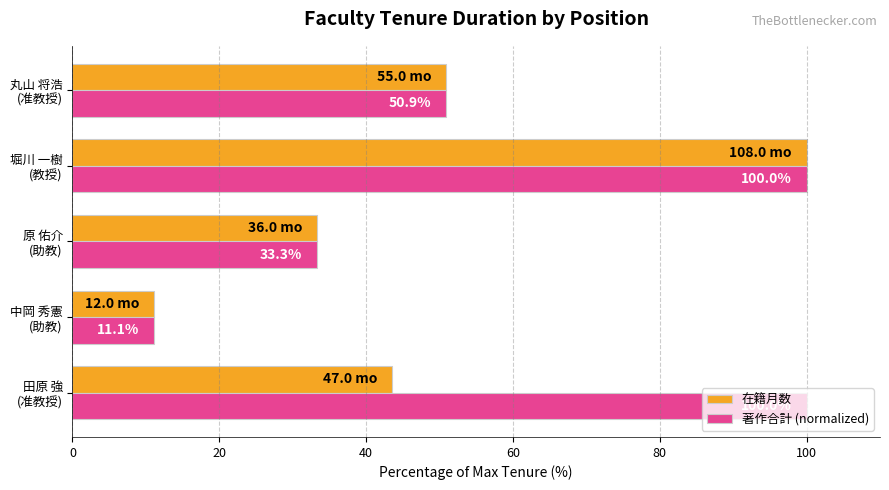

List the series in order of their overall mean, highest first.

著作合計 (normalized), 在籍月数